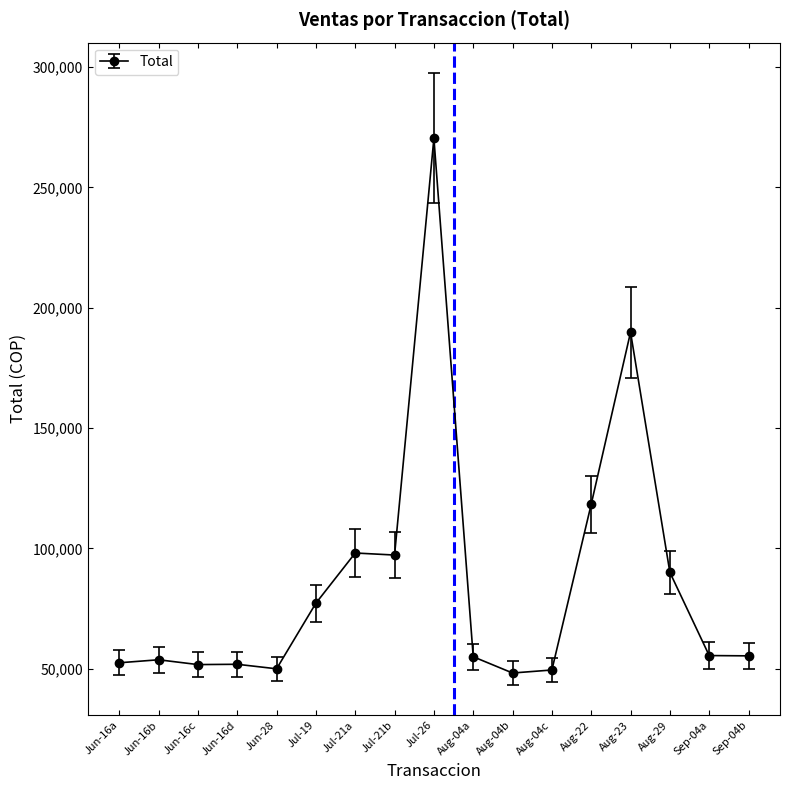

Which label corresponds to the largest value in the chart?

Jul-26